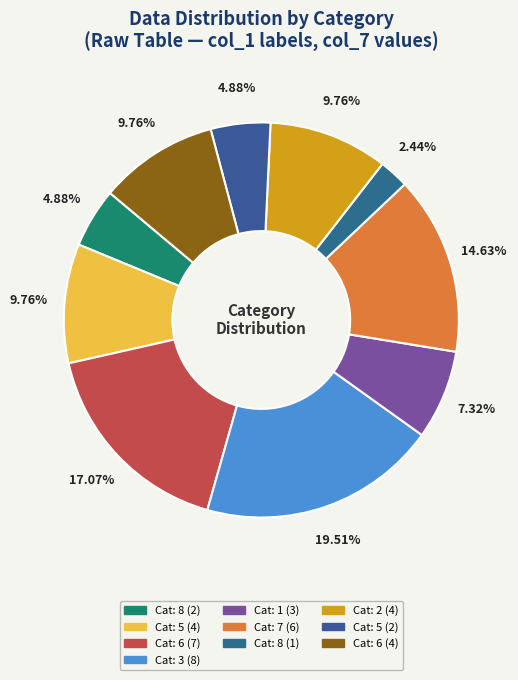

Count the number of slices in the pie.

10